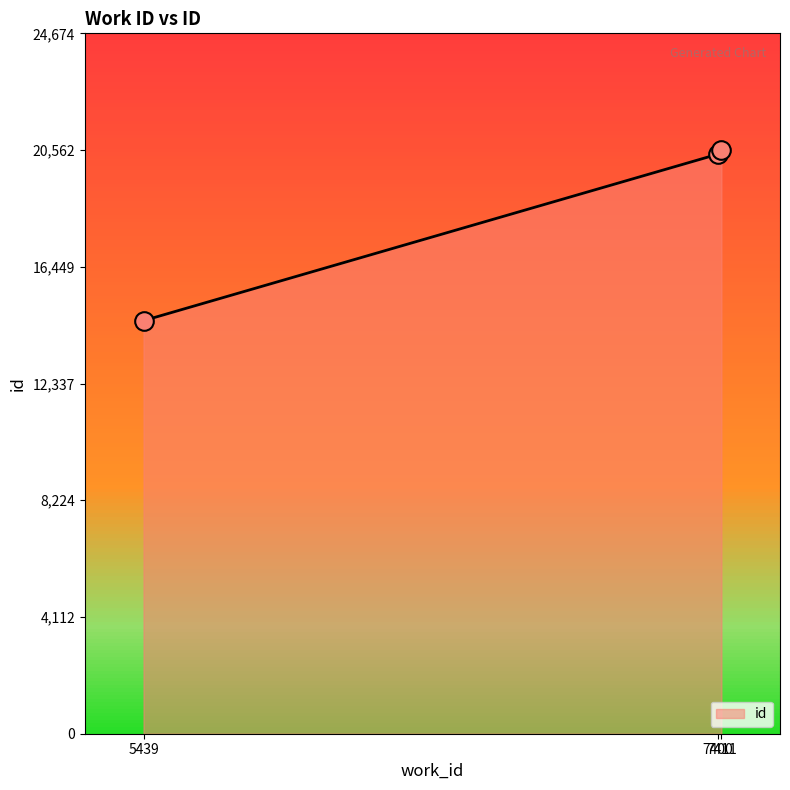

What is the ratio of the value at 5439 to the value at 7400?

0.7